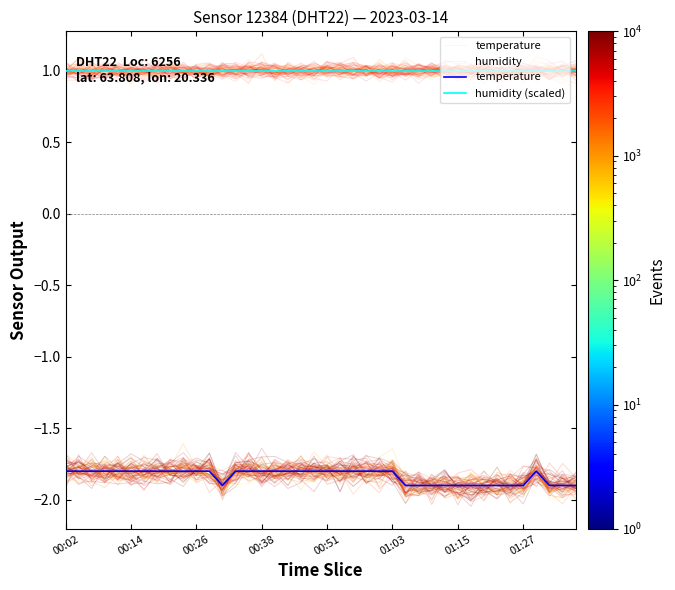

The humidity (scaled) series shows 1.0 at 00:02. True or false?

True